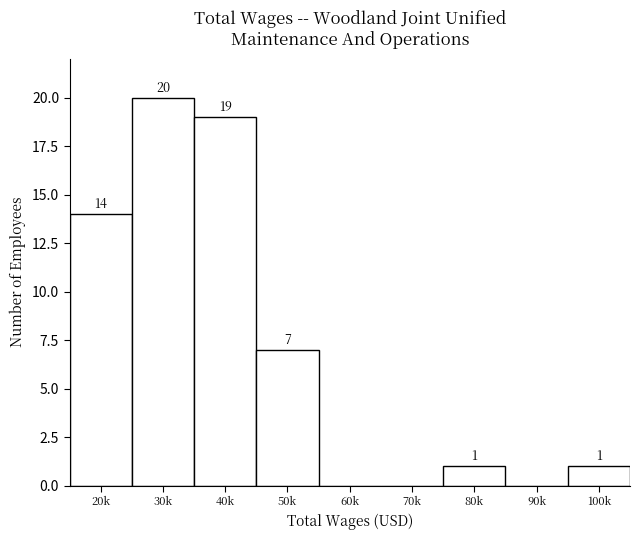

Reading left to right, extract all data points from this chart.

20k=14	30k=20	40k=19	50k=7	60k=0	70k=0	80k=1	90k=0	100k=1